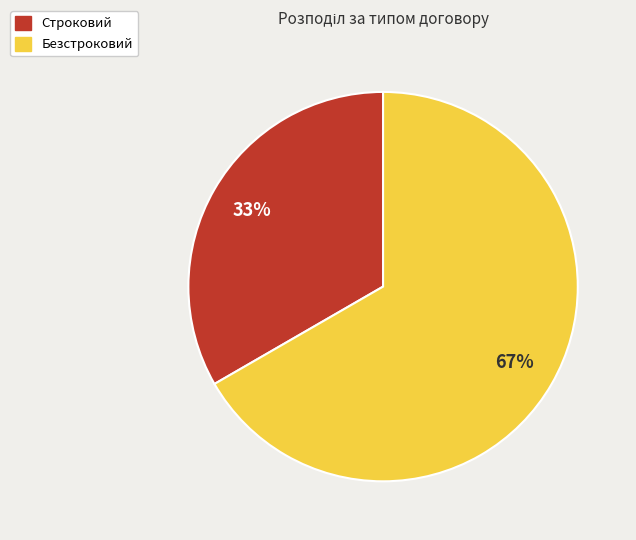

How many segments does this pie chart have?

2